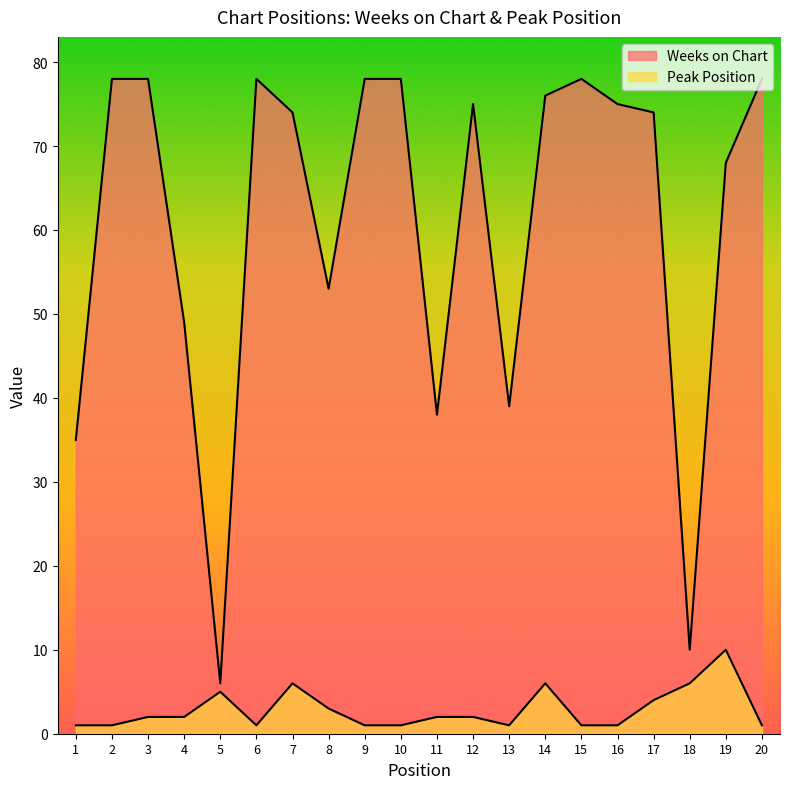

What is the difference between the Peak Position values at 10 and 14?

5